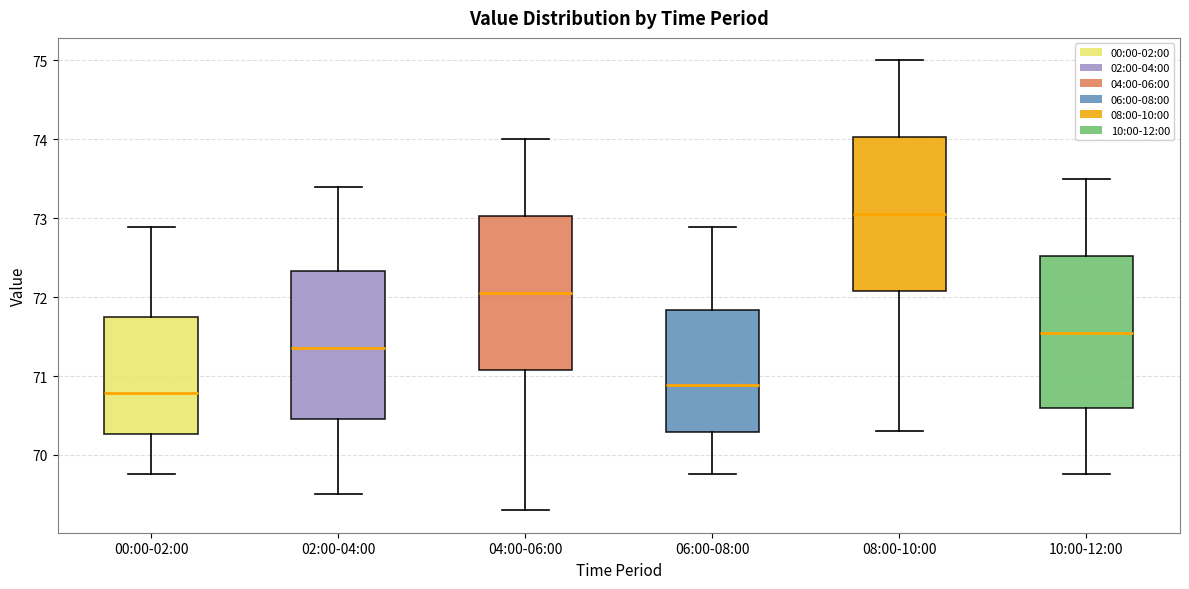

Reading left to right, transcribe this box plot: for each box, give where its median line is, the range the box spans, and where its two whiskers end, as read against the y-axis. The values are not printed on the chart, so give them approximately, as read against the axis.

00:00-02:00: median 70.8, box 70.3 to 71.7, whiskers 69.8 to 72.9
02:00-04:00: median 71.4, box 70.5 to 72.3, whiskers 69.5 to 73.4
04:00-06:00: median 72.1, box 71.1 to 73.0, whiskers 69.3 to 74.0
06:00-08:00: median 70.9, box 70.3 to 71.8, whiskers 69.8 to 72.9
08:00-10:00: median 73.1, box 72.1 to 74.0, whiskers 70.3 to 75.0
10:00-12:00: median 71.6, box 70.6 to 72.5, whiskers 69.8 to 73.5